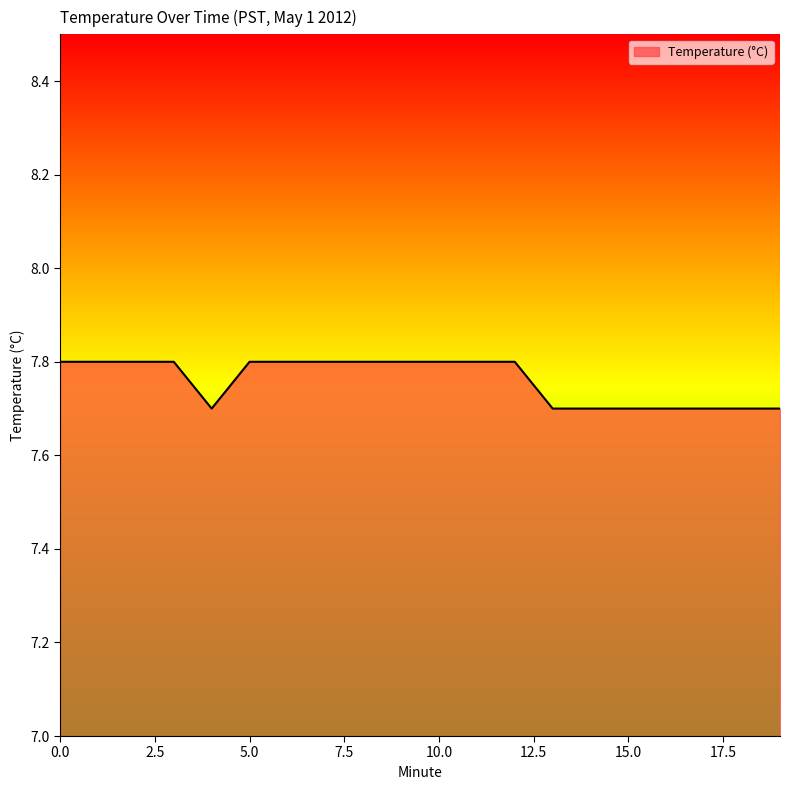

What is the greatest value displayed?

7.8